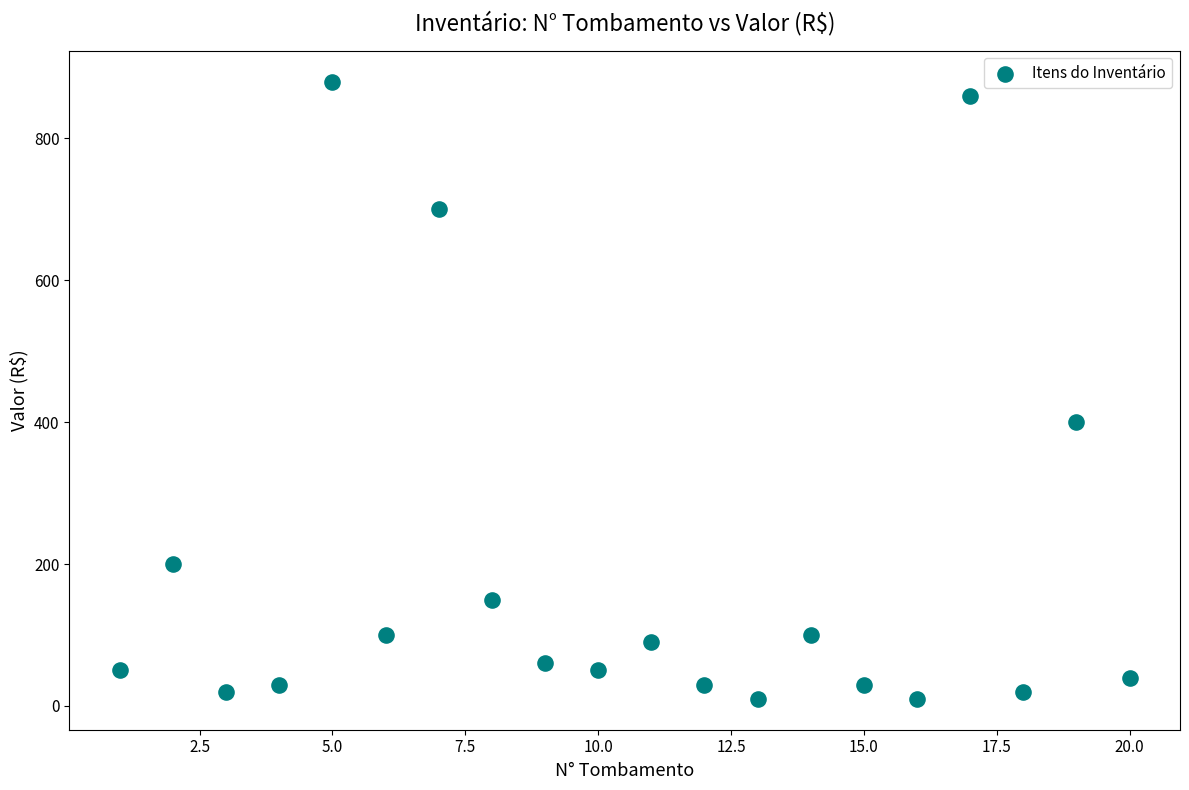

What is the range of Y values (max minus min)?

870